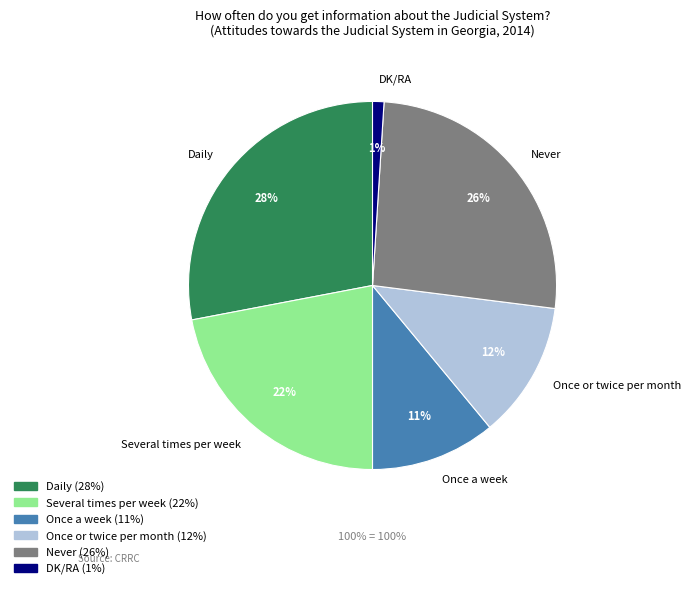

Rank the categories by value from lowest to highest.

DK/RA, Once a week, Once or twice per month, Several times per week, Never, Daily